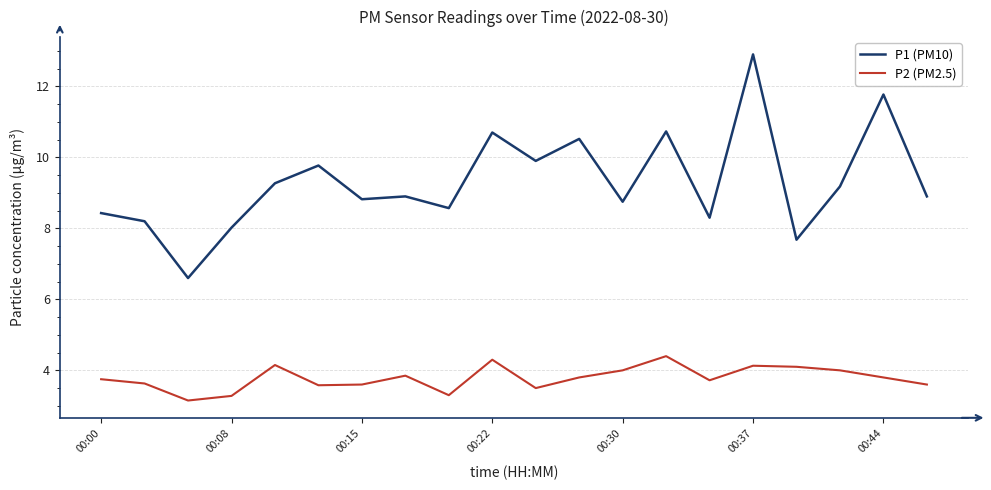

Which series has the largest range (max minus min)?

P1 (PM10)